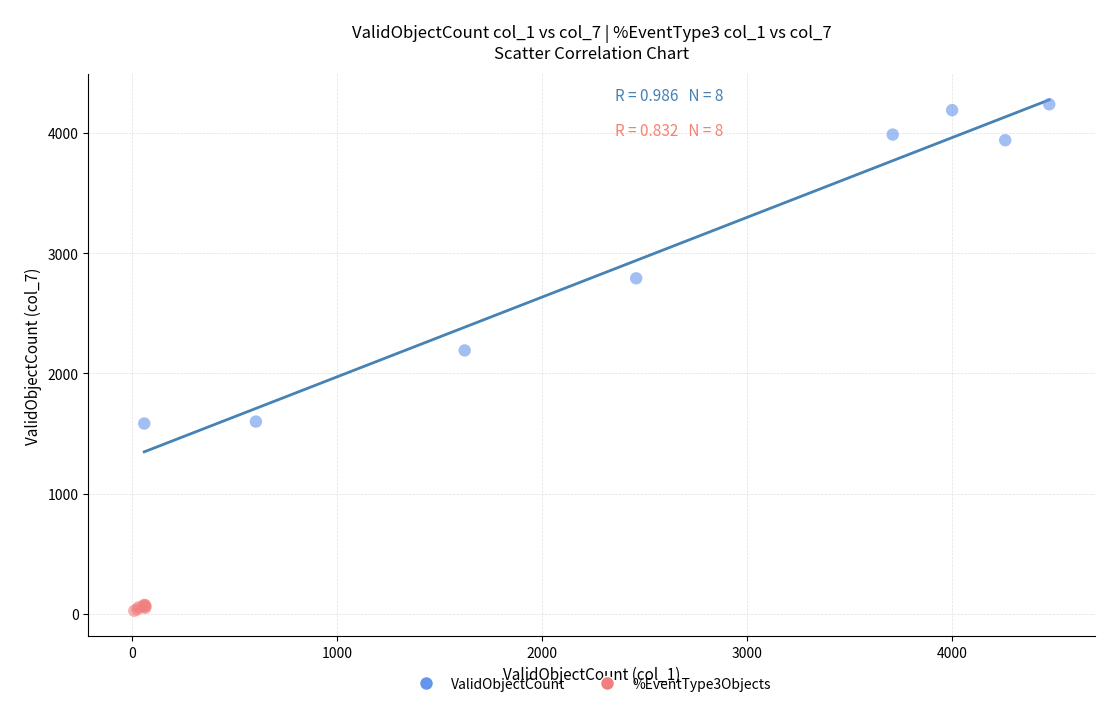

Which series contains the highest Y value?

ValidObjectCount